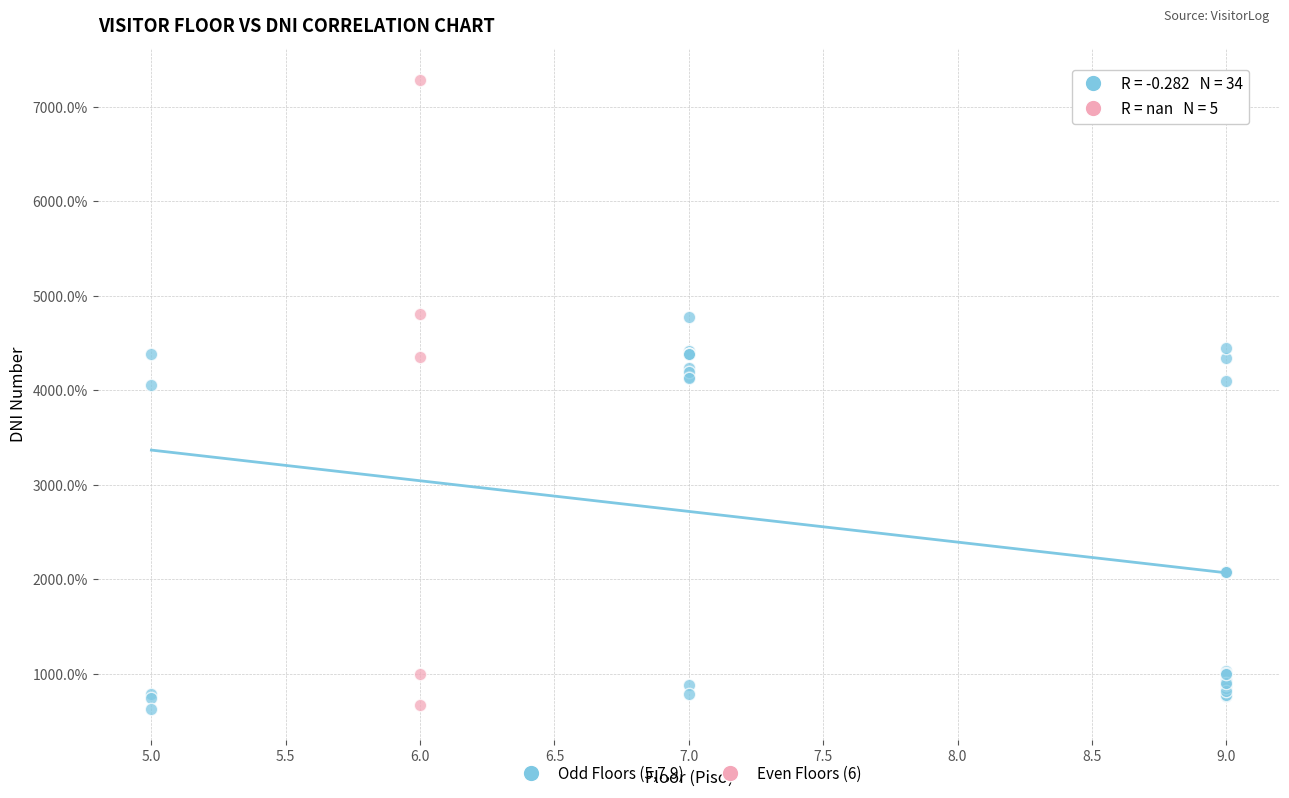

Which series has the largest Y range (max minus min)?

Even Floors (6)